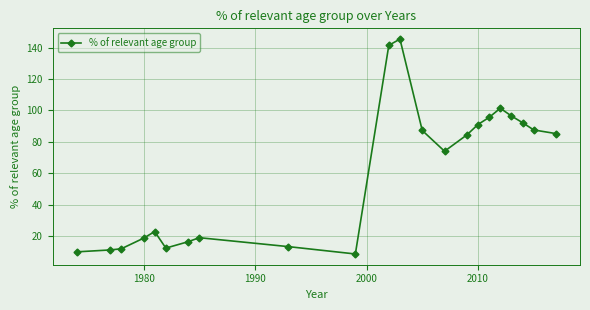

What is the difference between the second highest and second lowest values?

131.5